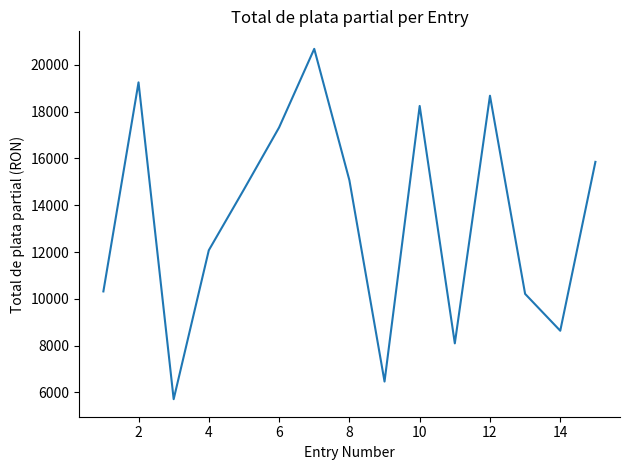

What is the greatest value displayed?

20685